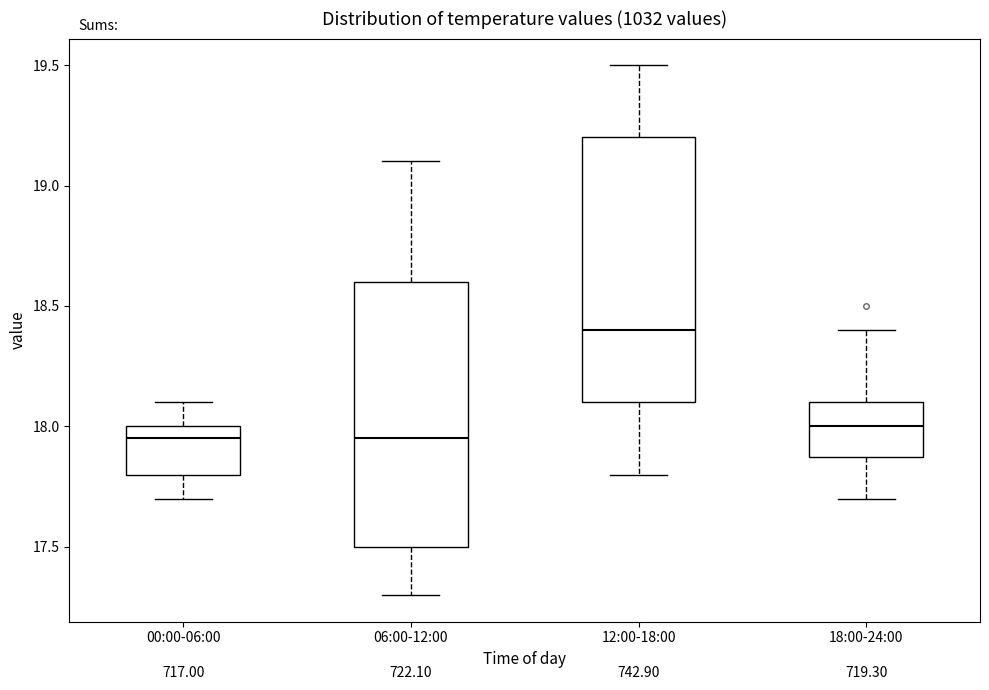

Reading left to right, read every box against the y-axis: the position of its median line, the range the box covers, and the ends of its whiskers. The values are not printed on the chart, so give them approximately, as read against the axis.

00:00-06:00: median 17.95, box 17.80 to 18.00, whiskers 17.70 to 18.10
06:00-12:00: median 17.95, box 17.50 to 18.60, whiskers 17.30 to 19.10
12:00-18:00: median 18.40, box 18.10 to 19.20, whiskers 17.80 to 19.50
18:00-24:00: median 18.00, box 17.90 to 18.10, whiskers 17.70 to 18.40